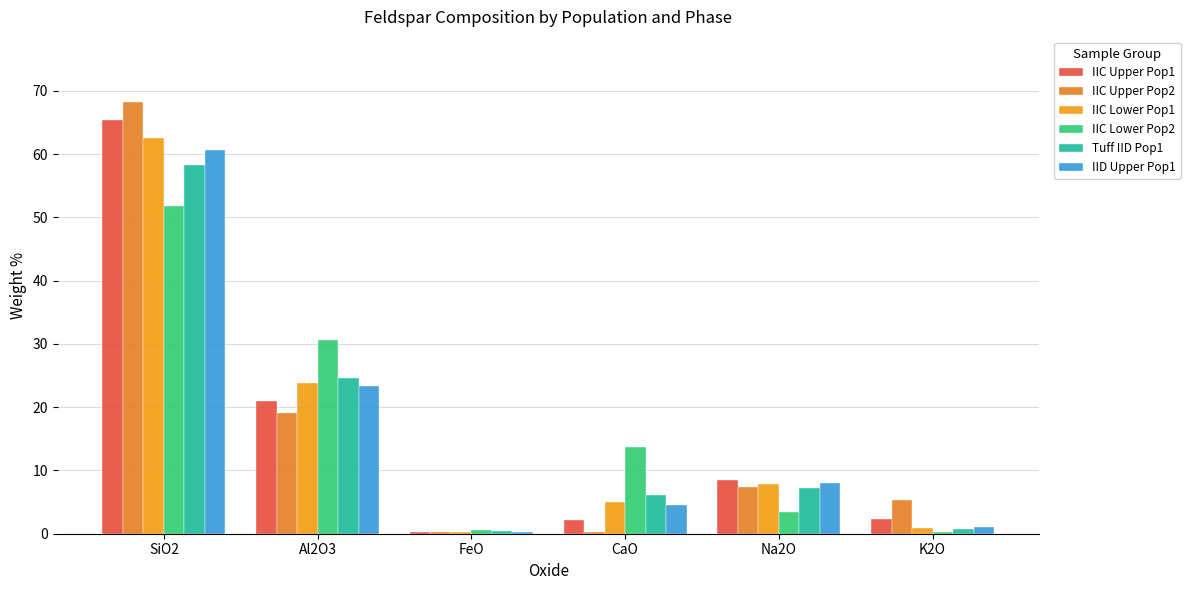

What is the maximum value for IIC Upper Pop2?

68.3